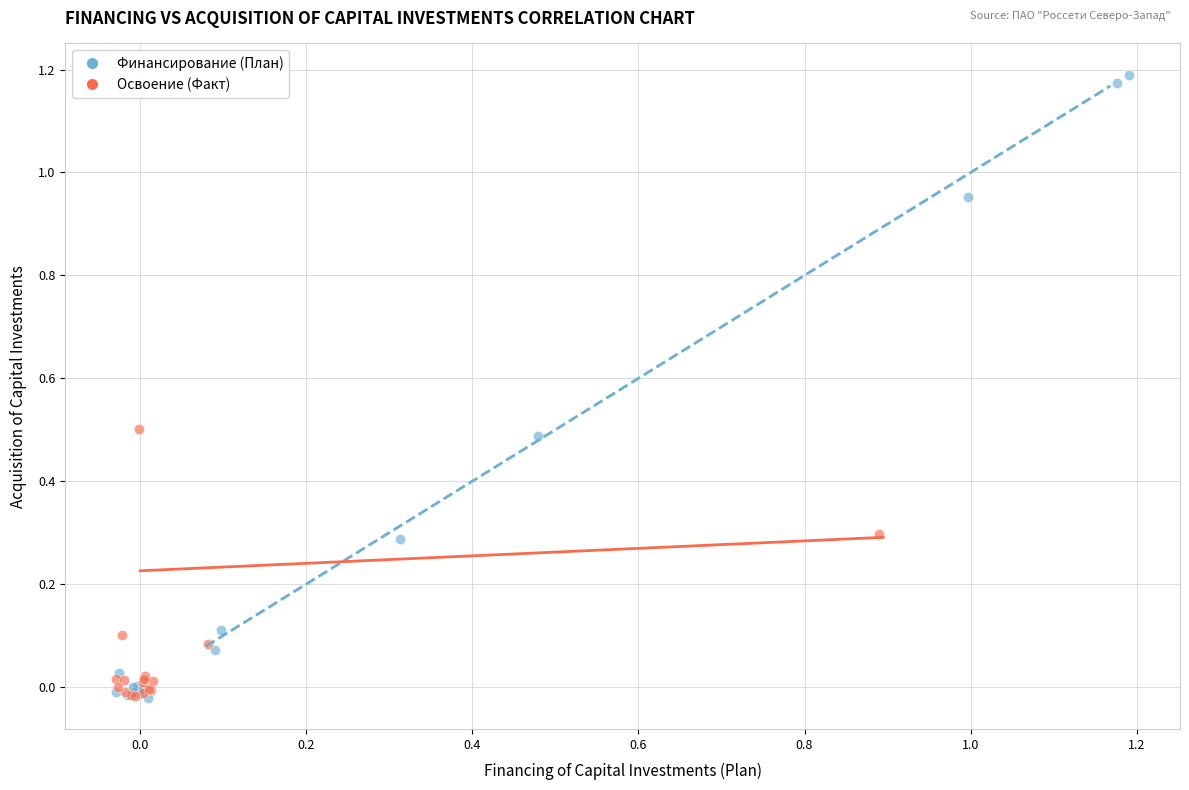

Which series has the widest spread of Y values?

Финансирование (План)